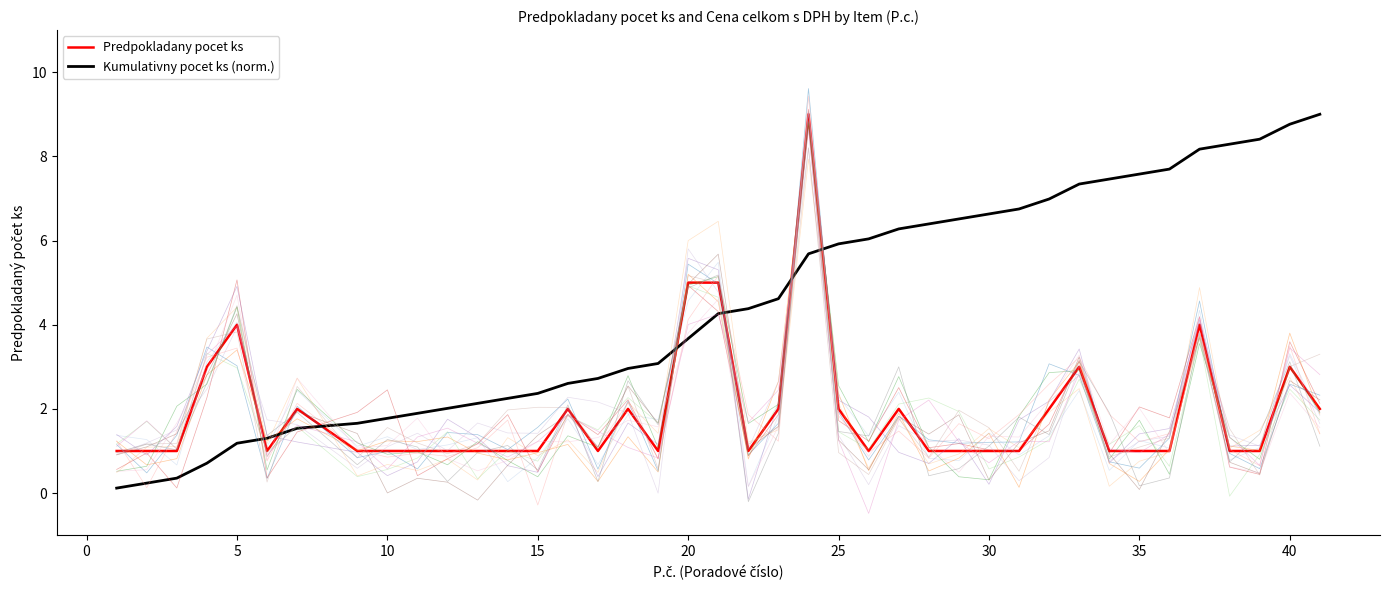

Is it true that Kumulativny pocet ks (norm.) equals 6.6 at 30?

True